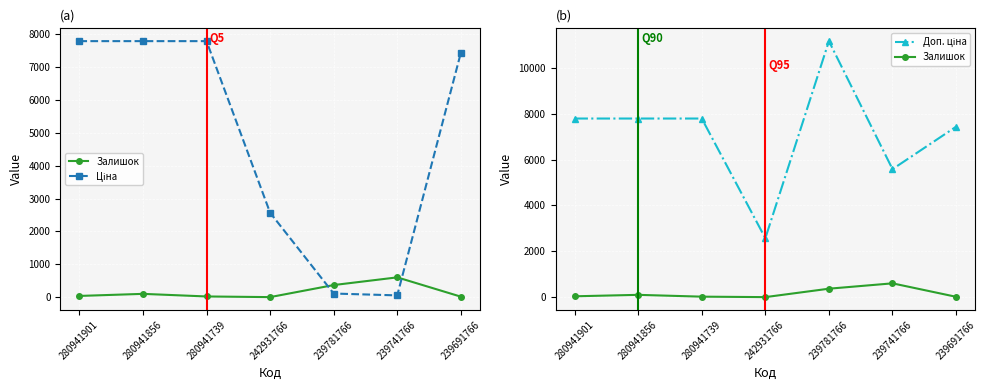

True or false: Доп. ціна and Ціна intersect in this chart.

True